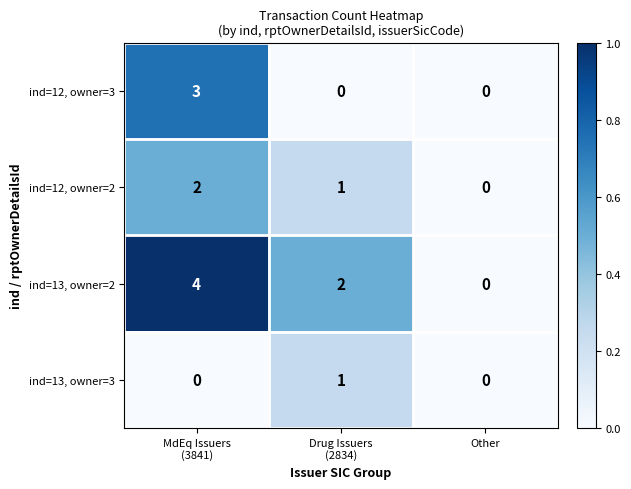

At which category does the chart reach its peak across all series?

MdEq Issuers
(3841)